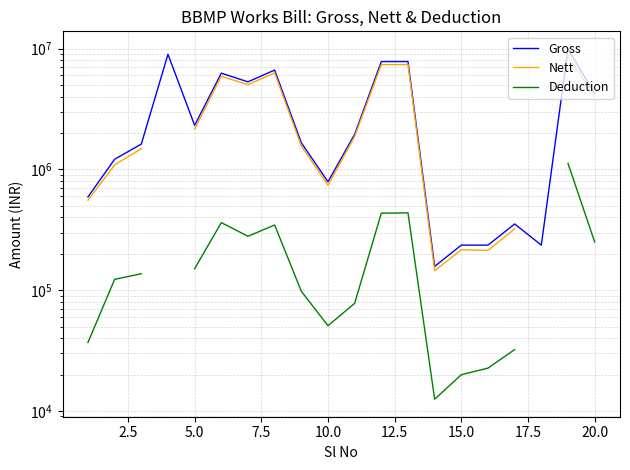

The value of Gross at 15.0 is 60627.5. True or false?

False